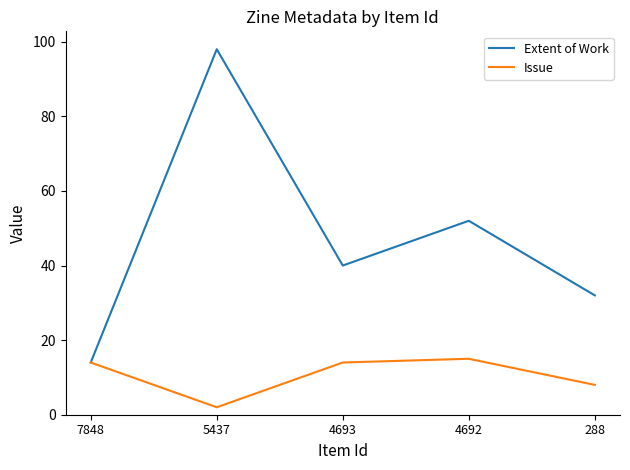

Reading left to right, list all the values displayed in this chart.

Extent of Work: 7848=14	5437=98	4693=40	4692=52	288=32
Issue: 7848=14	5437=2	4693=14	4692=15	288=8